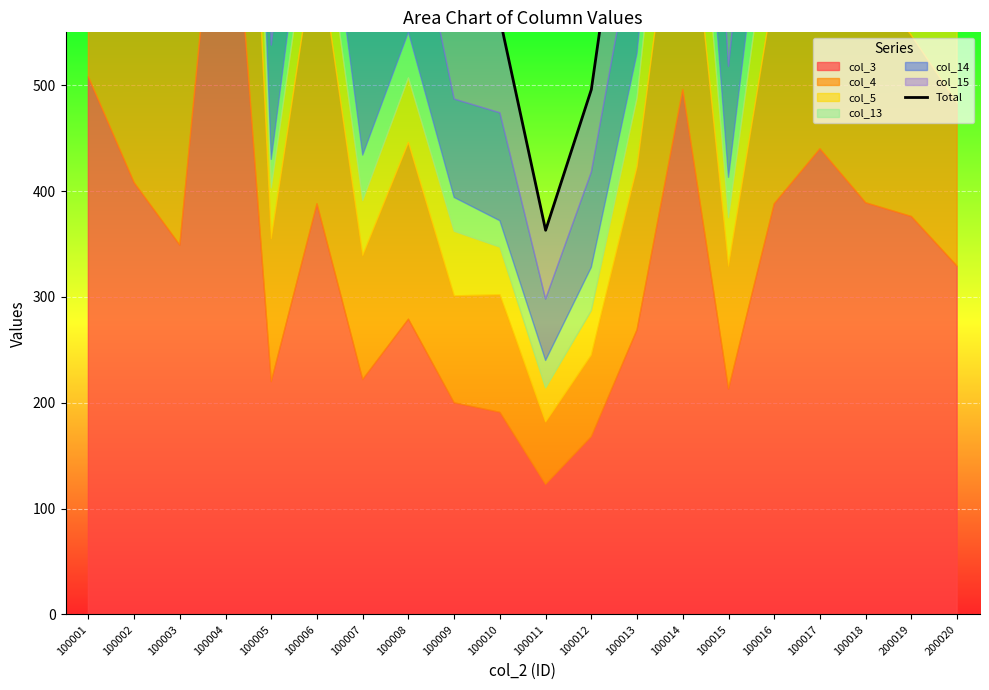

What is the ratio of the value at 100004 to the value at 100015?

3.8